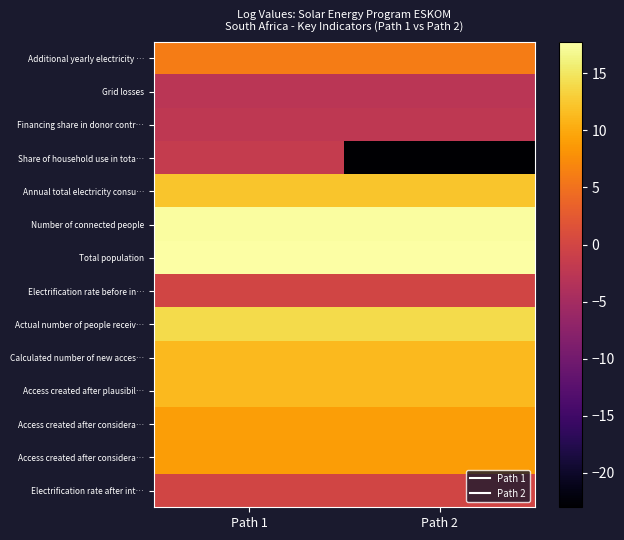

How many categories are shown in the chart?

2